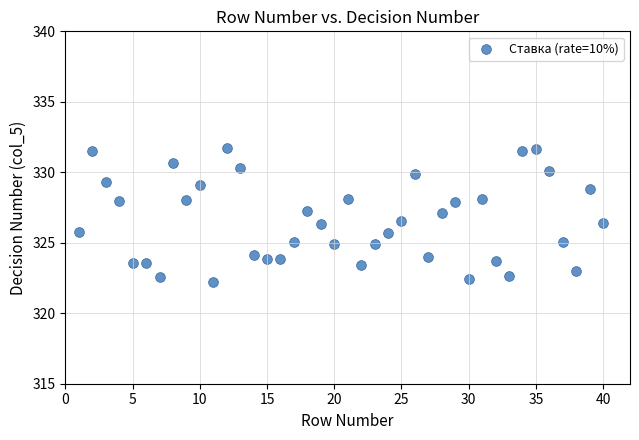

What is the range of X values (max minus min)?

39.0